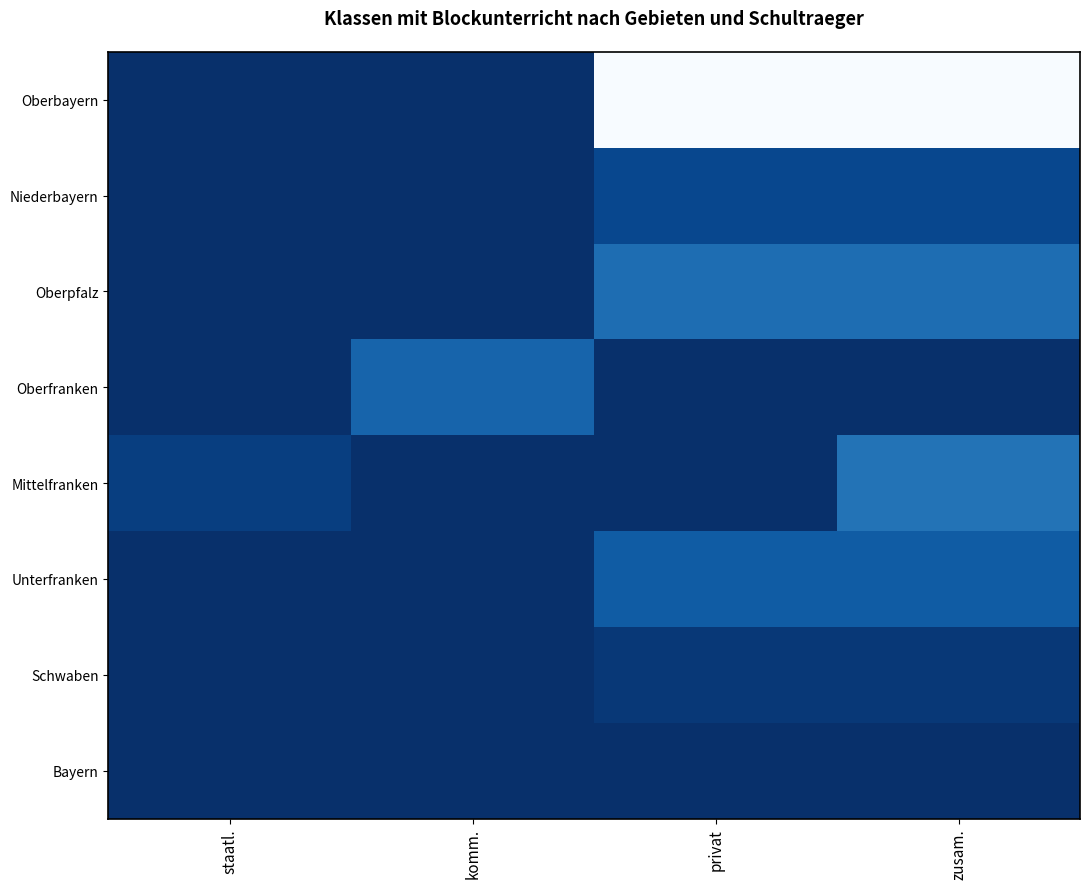

Between staatl. and zusam., which is larger?

zusam.